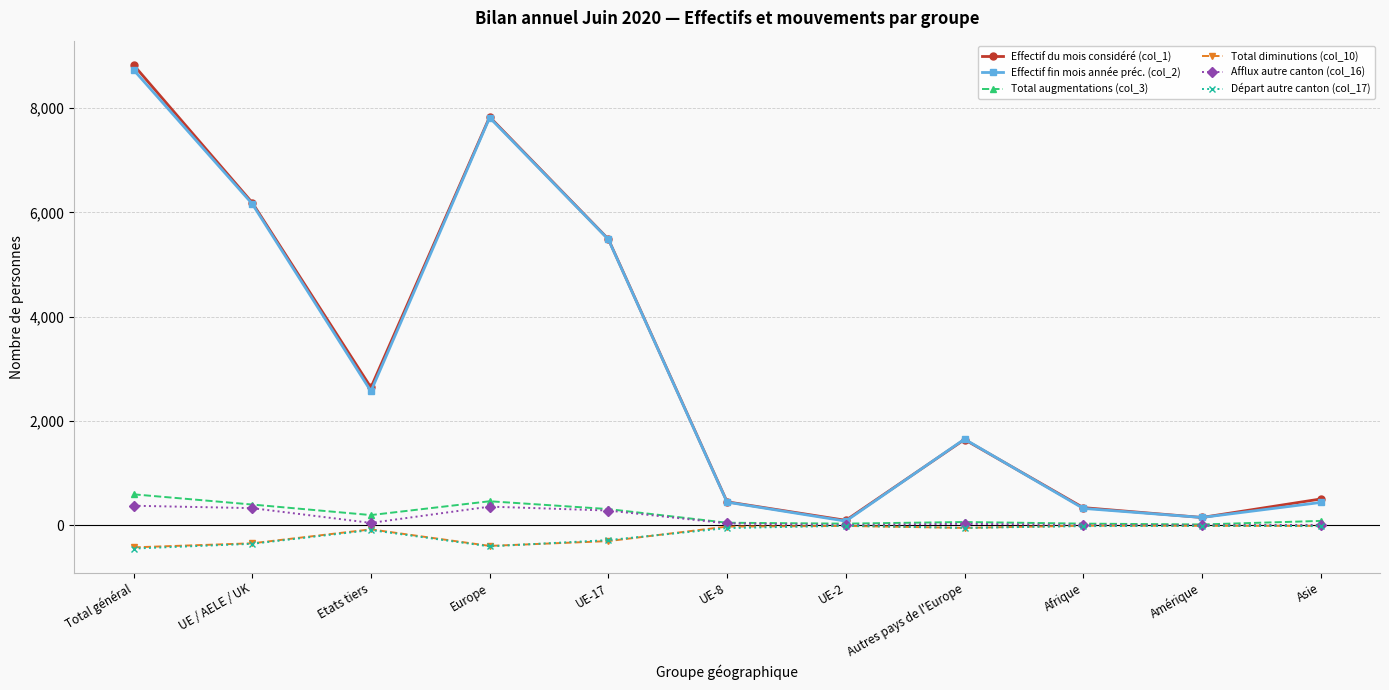

Where is the first local maximum for Total diminutions (col_10)?

Etats tiers